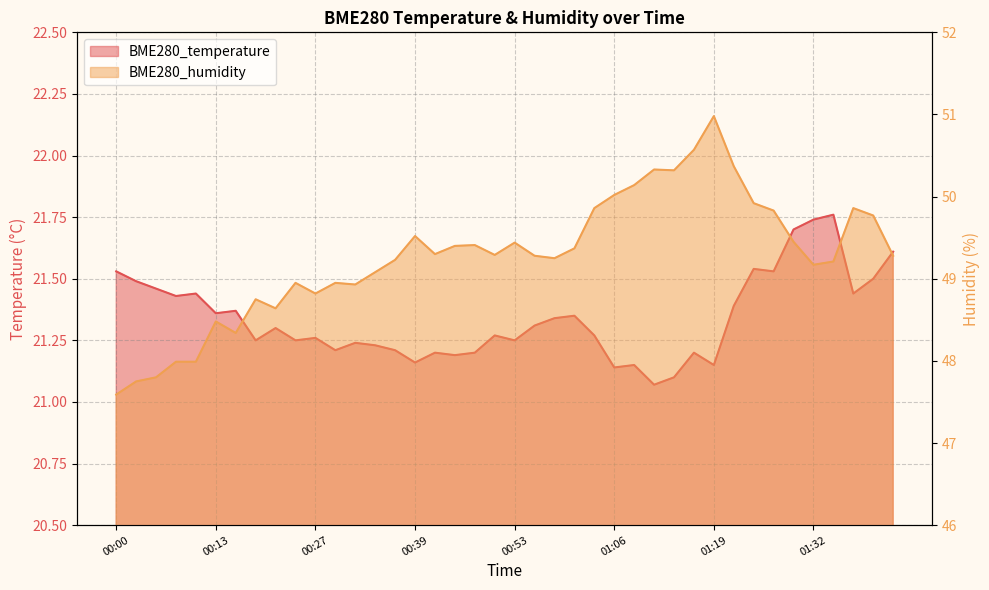

How many BME280_temperature values are between 21 and 22?

40